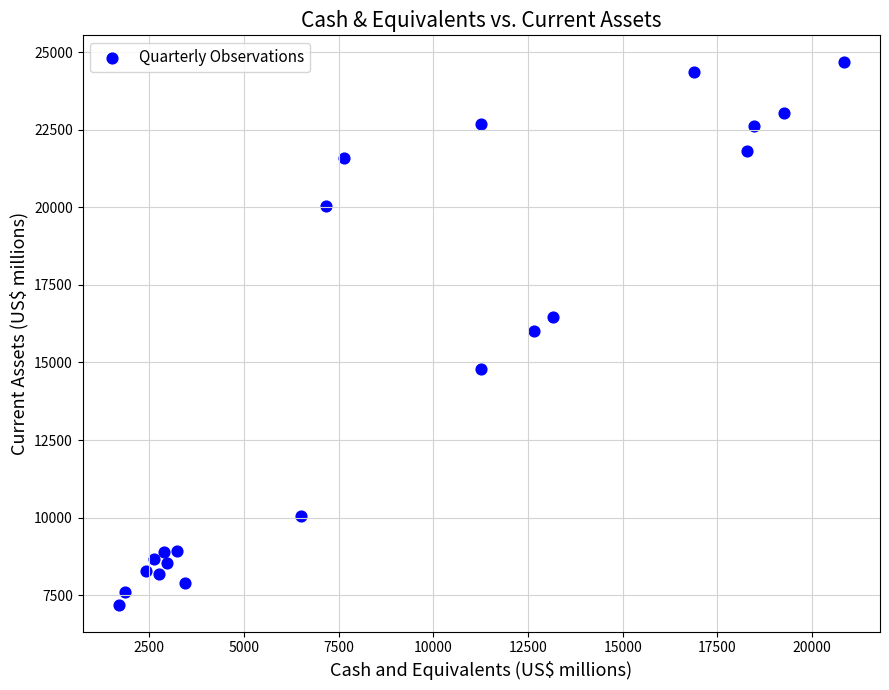

What is the range of Y values (max minus min)?

17479